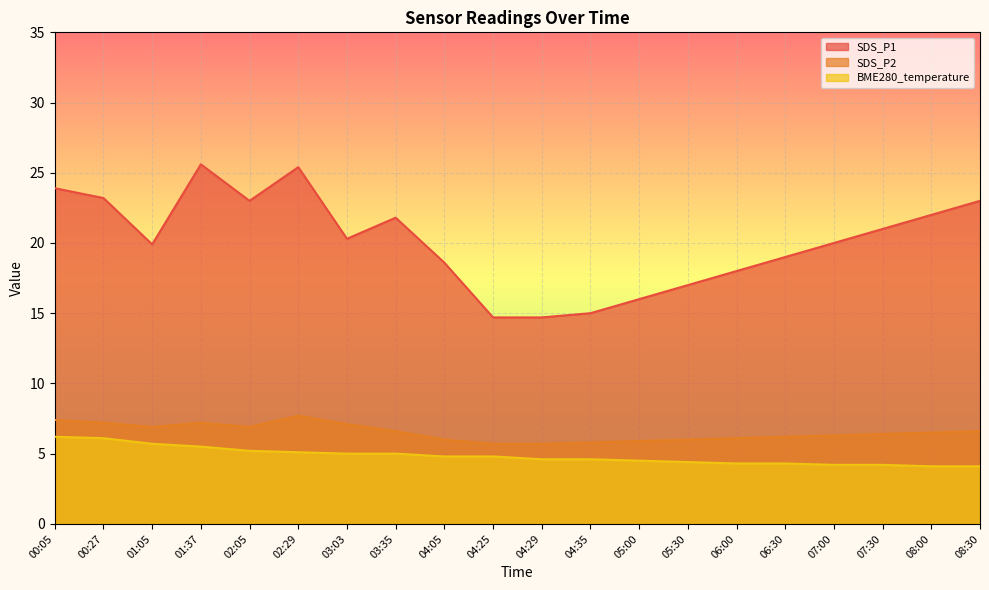

The value of SDS_P2 at 07:30 is 6.4. True or false?

True